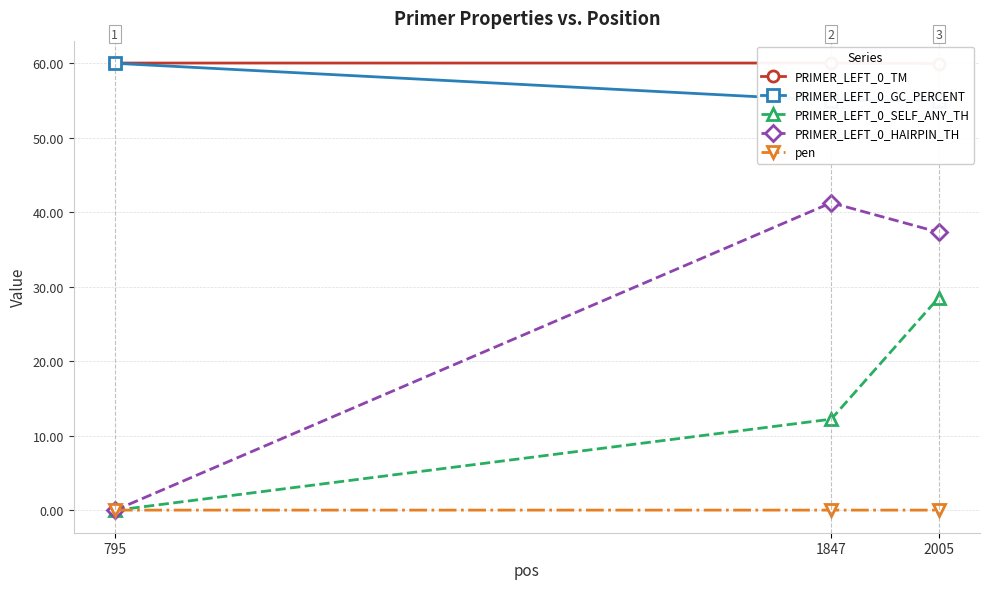

Does the chart have visible grid lines?

Yes